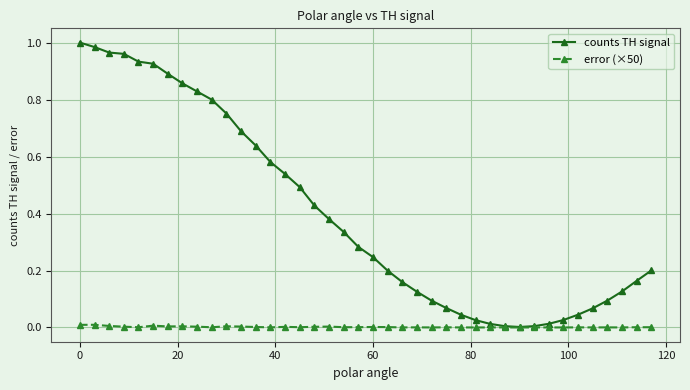

List the series in order of their peak value, lowest first.

error (×50), counts TH signal